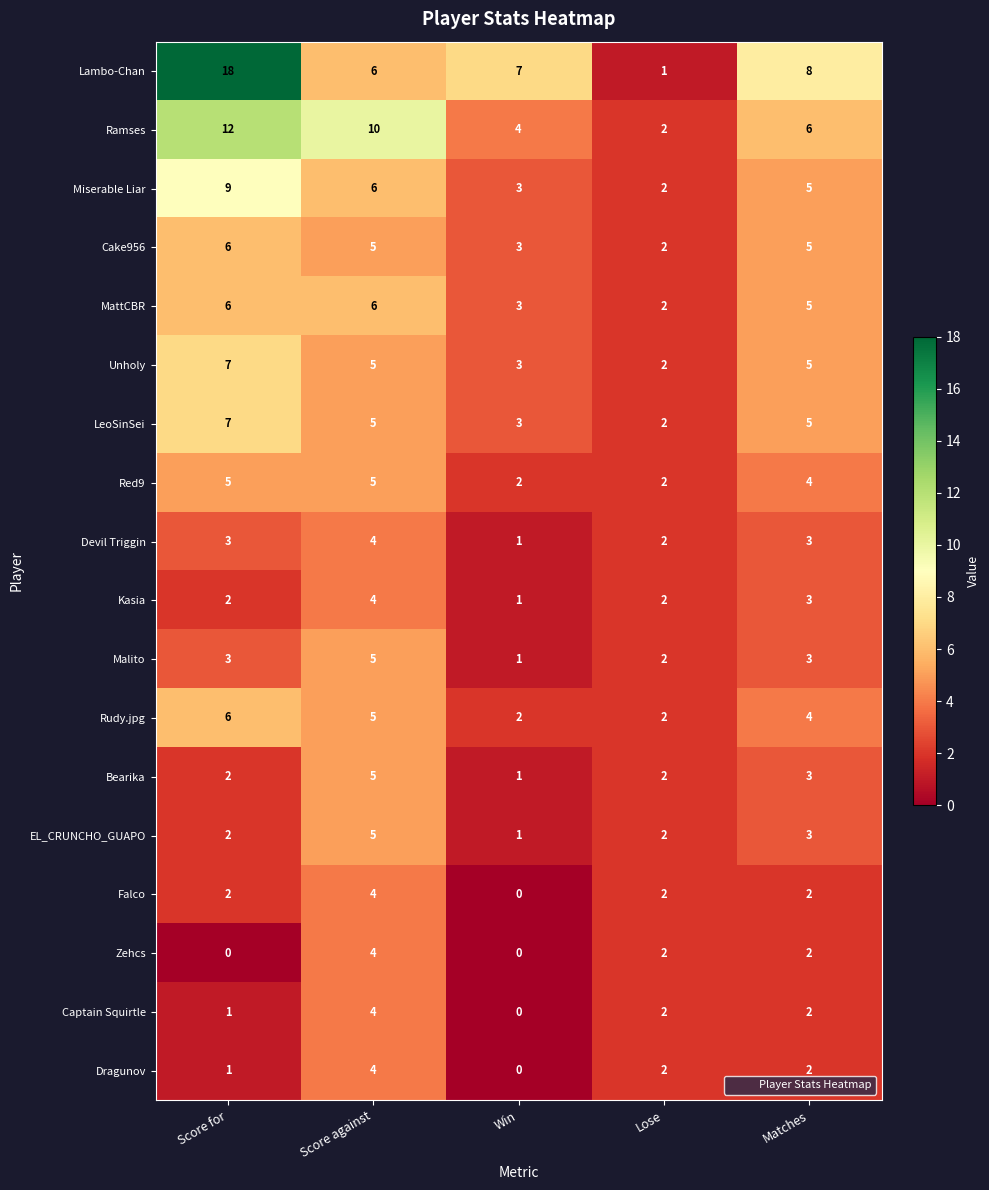

What is the highest value of the Bearika series?

5